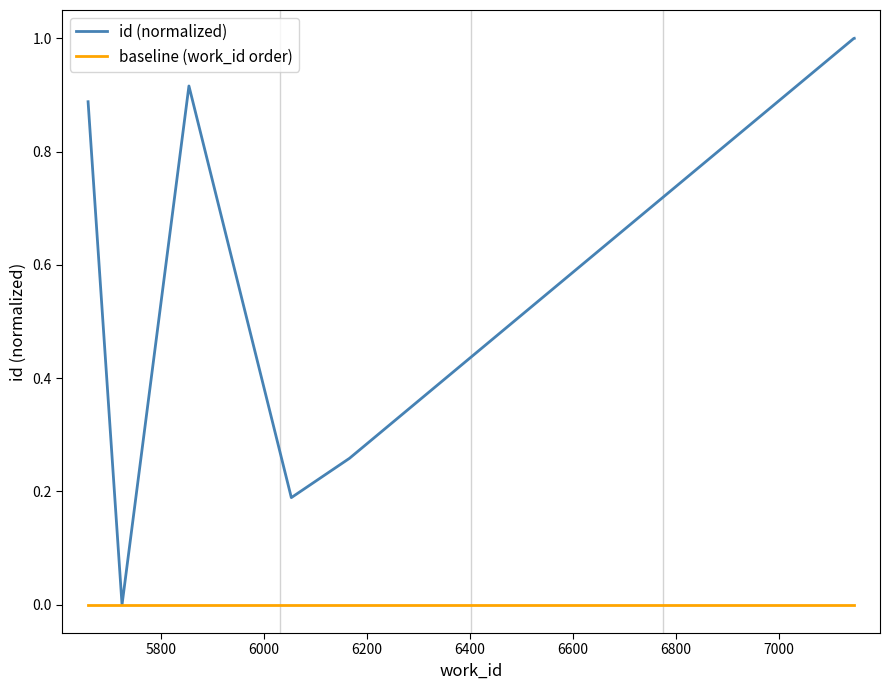

Which series has the largest total across all categories?

id (normalized)